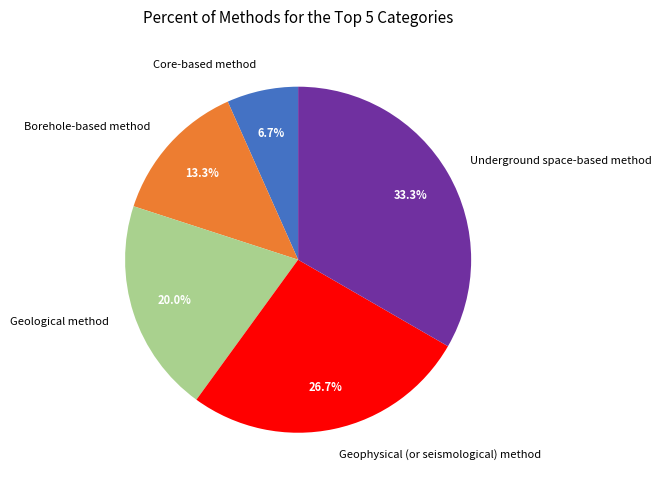

To the nearest percent, what is the average slice percentage?

20%